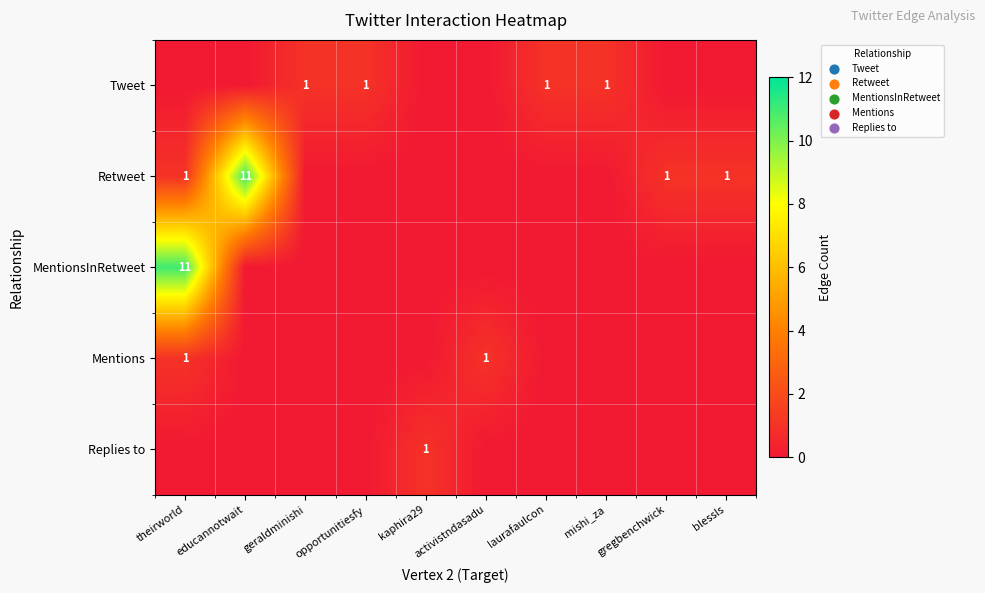

At which category does the chart reach its peak across all series?

educannotwait